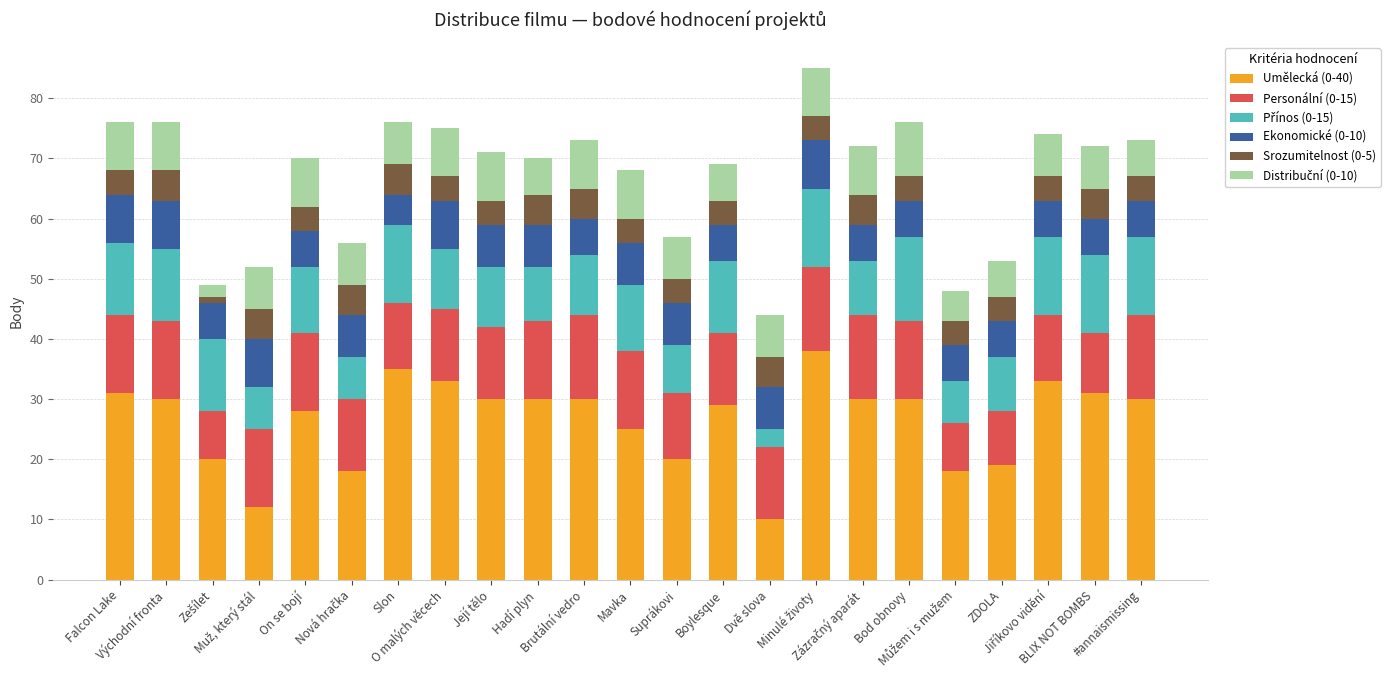

How many distinct data groups are displayed?

6